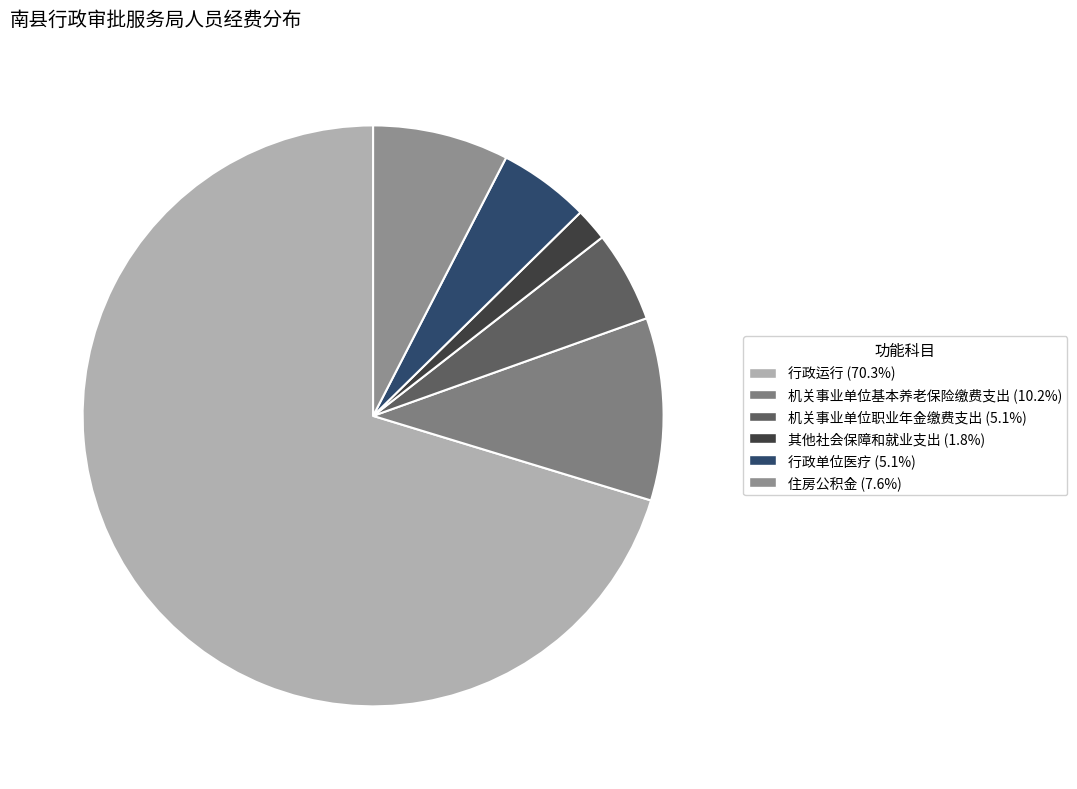

Which category accounts for the majority?

行政运行